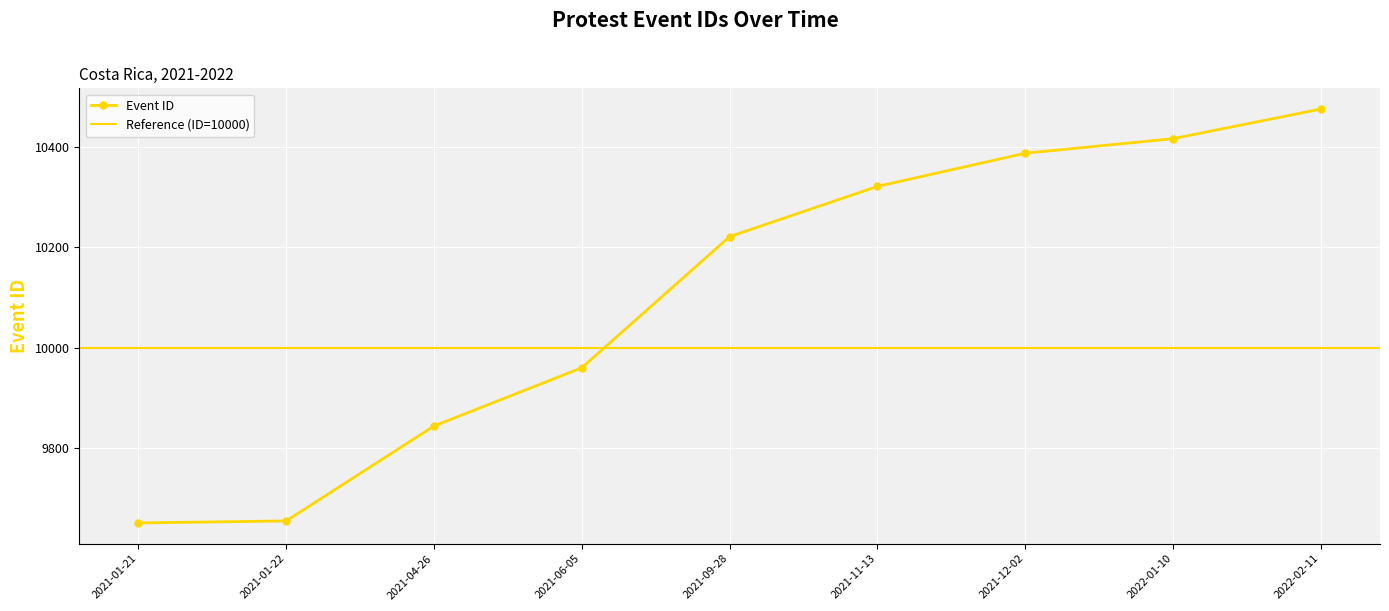

What is the label of the 8th point from the right?

2021-01-22